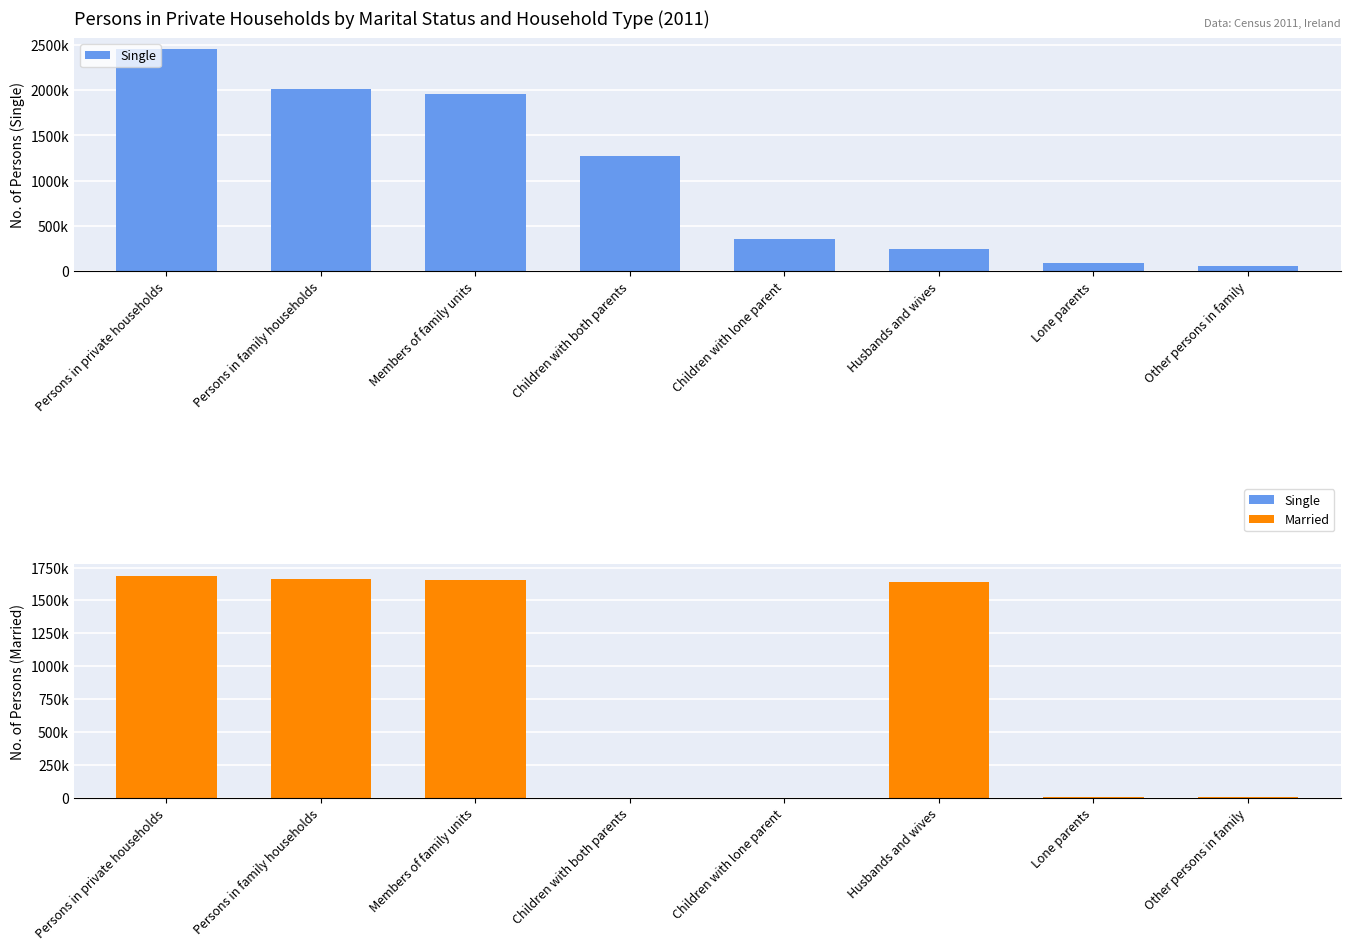

True or false: Married has a value of 405552 at Persons in private households.

False